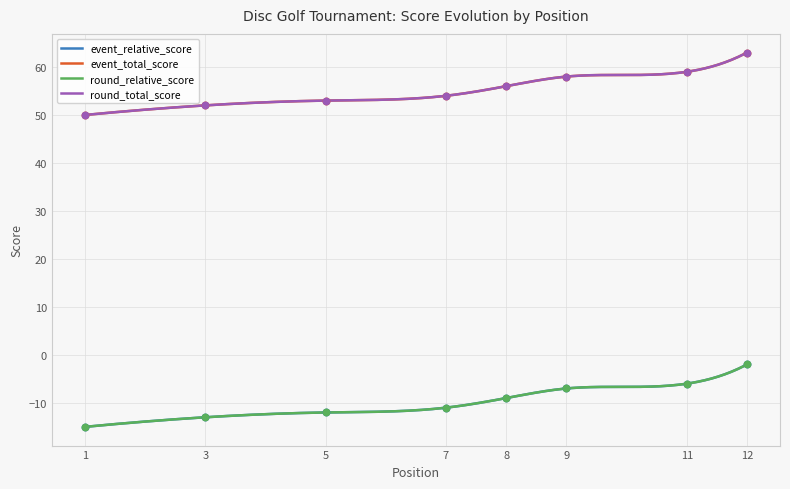

Is the value of round_total_score at 5 greater than the value of round_relative_score at 9?

Yes